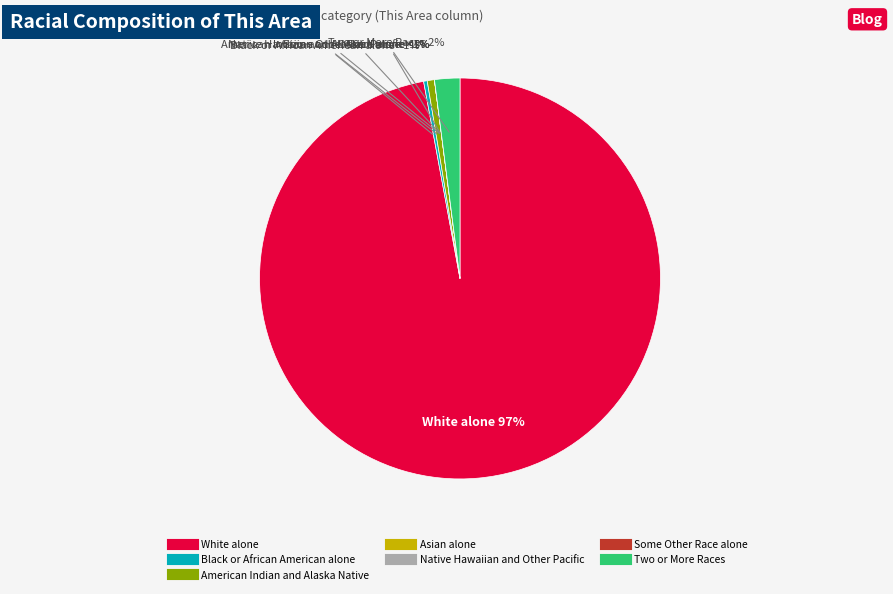

True or false: Black or African American alone accounts for 0% of the total.

True